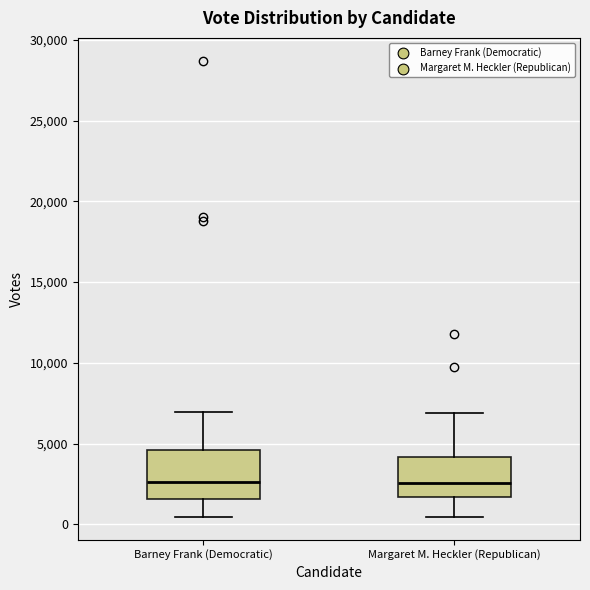

Reading left to right, read every box against the y-axis: the position of its median line, the range the box covers, and the ends of its whiskers. The values are not printed on the chart, so give them approximately, as read against the axis.

Barney Frank (Democratic): median 2500, box 1500 to 4500, whiskers 500 to 7000
Margaret M. Heckler (Republican): median 2500, box 1500 to 4000, whiskers 500 to 7000